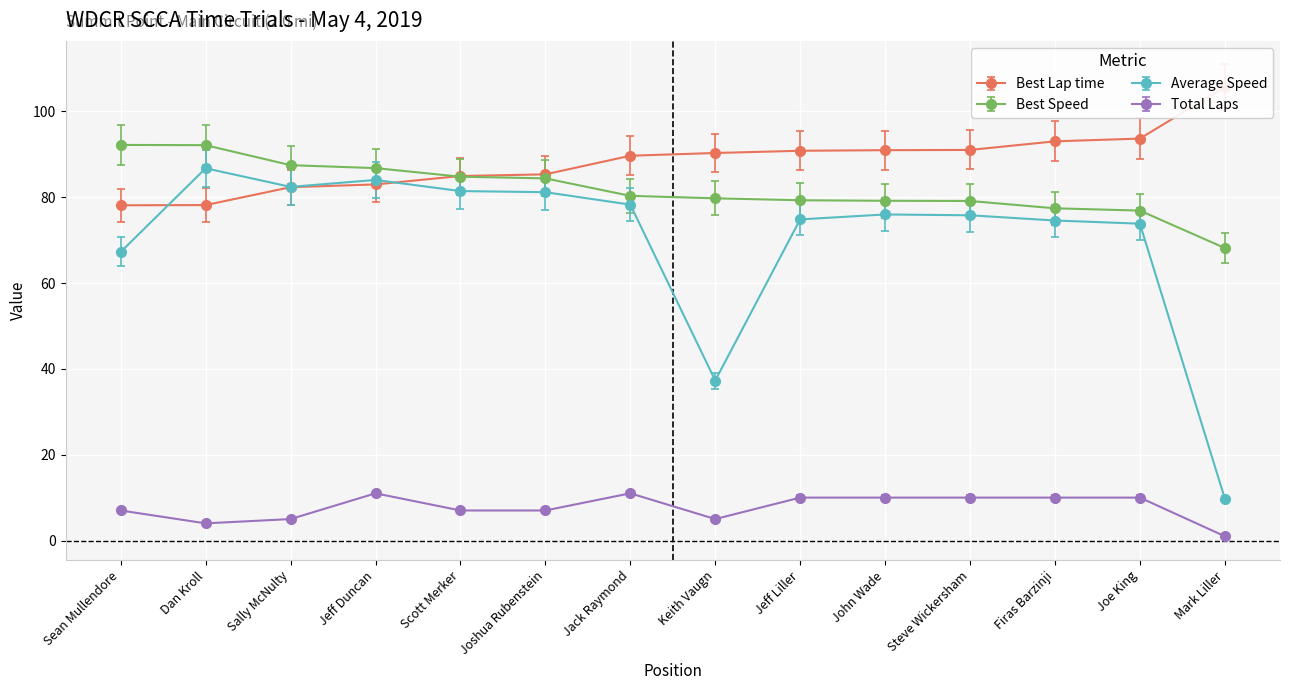

Which series has the widest spread of values?

Average Speed